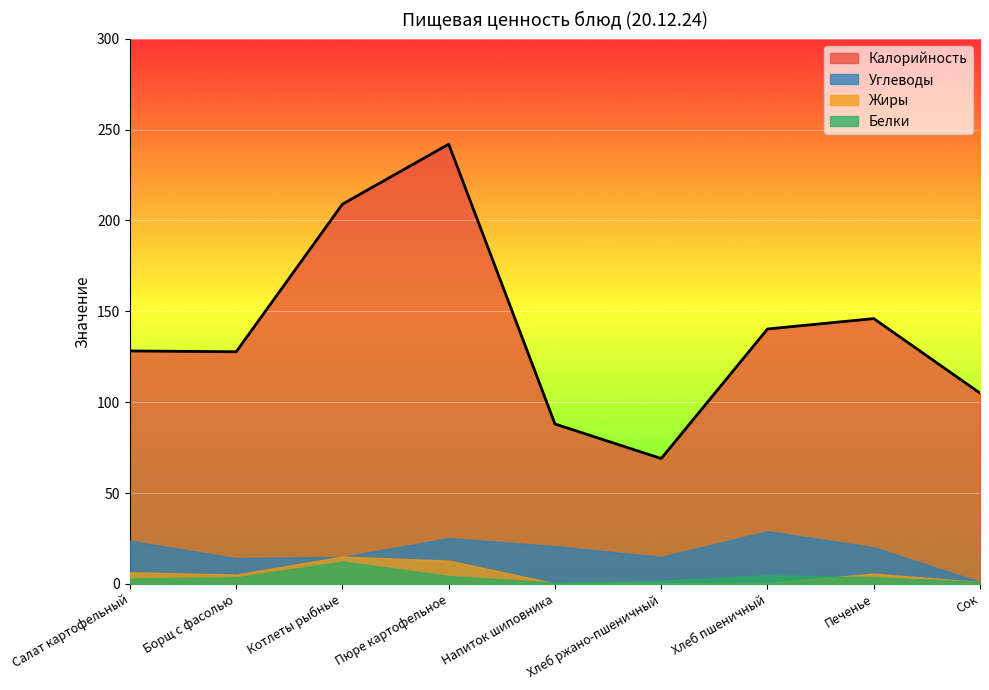

True or false: Калорийность and Углеводы cross at least once.

False